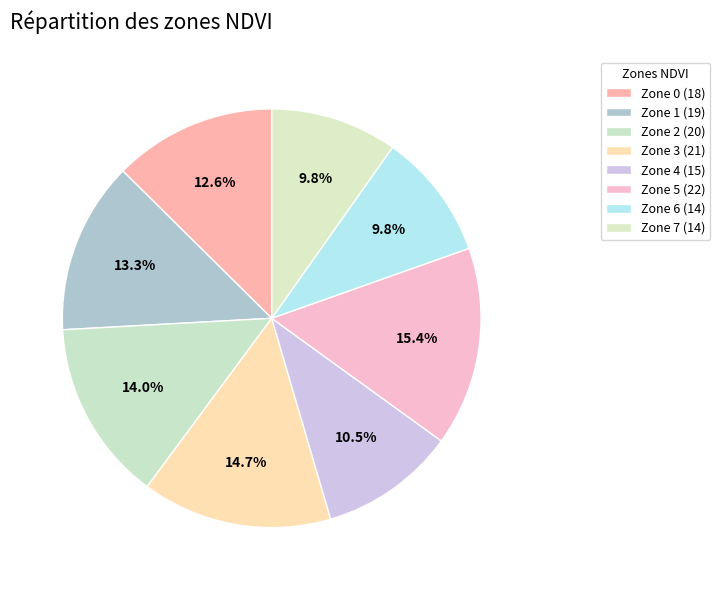

How many segments does this pie chart have?

8